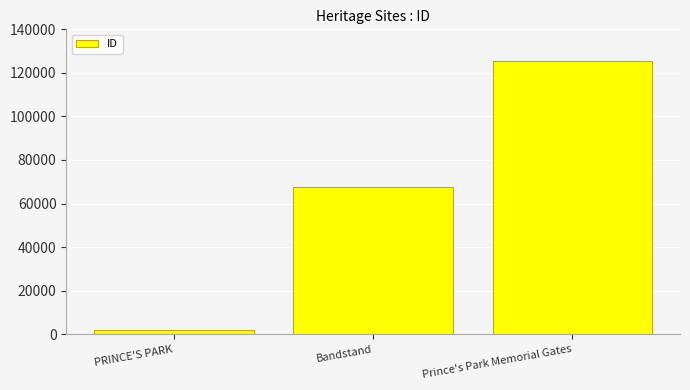

The value at Prince's Park Memorial Gates is 185684. True or false?

False